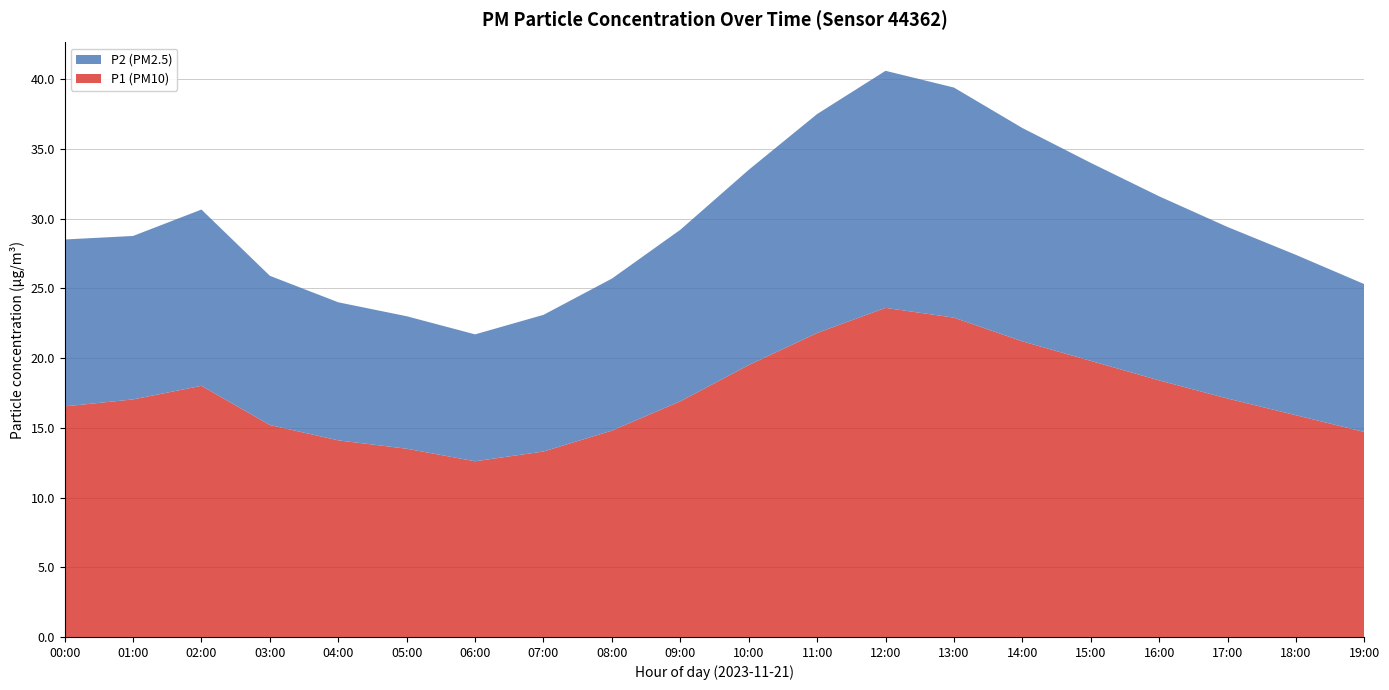

True or false: P1 (PM10) has a value of 31.0 at 11:00.

False